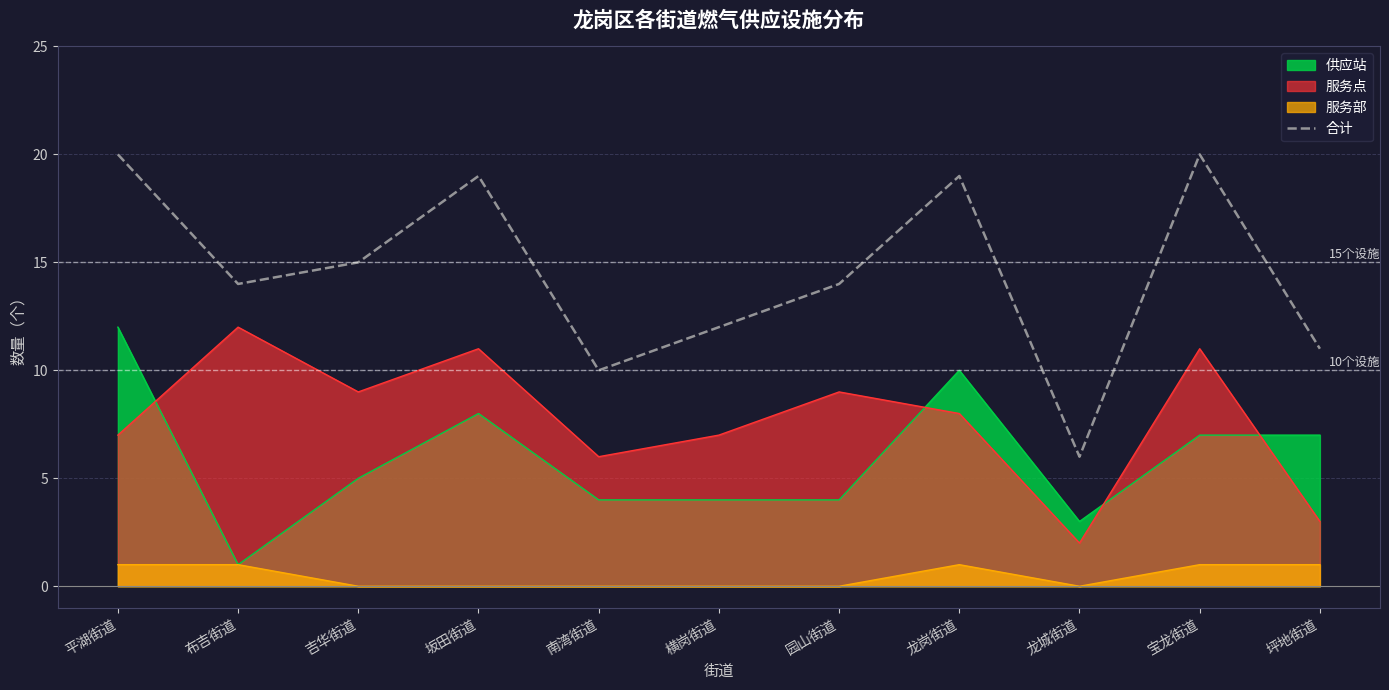

Rank the categories by value from highest to lowest.

平湖街道, 宝龙街道, 坂田街道, 龙岗街道, 吉华街道, 布吉街道, 园山街道, 横岗街道, 坪地街道, 南湾街道, 龙城街道